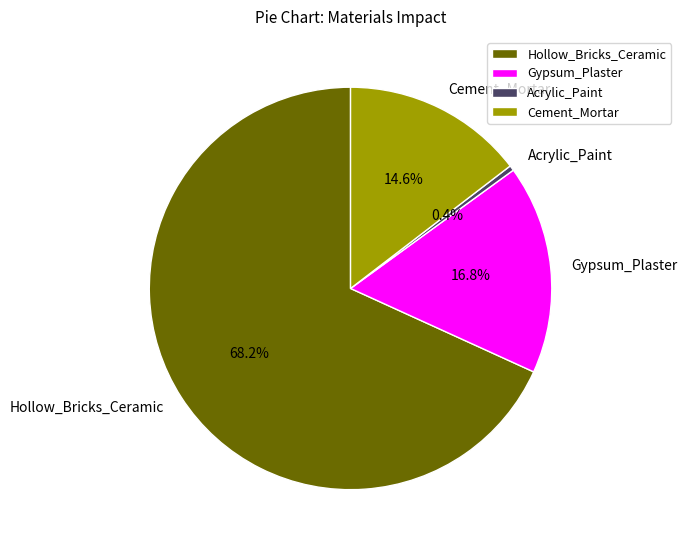

Combined, what portion of the pie is Gypsum_Plaster and Acrylic_Paint?

17.2%